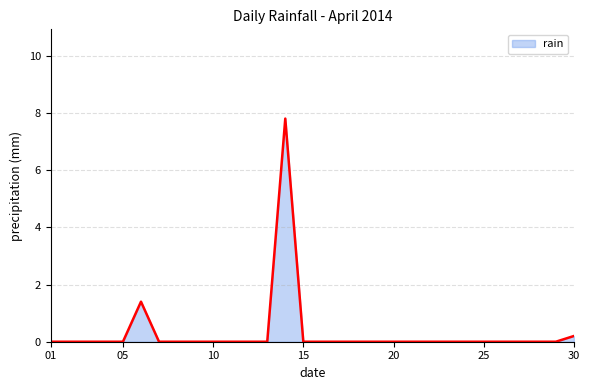

What is the difference between the maximum and minimum values?

7.8